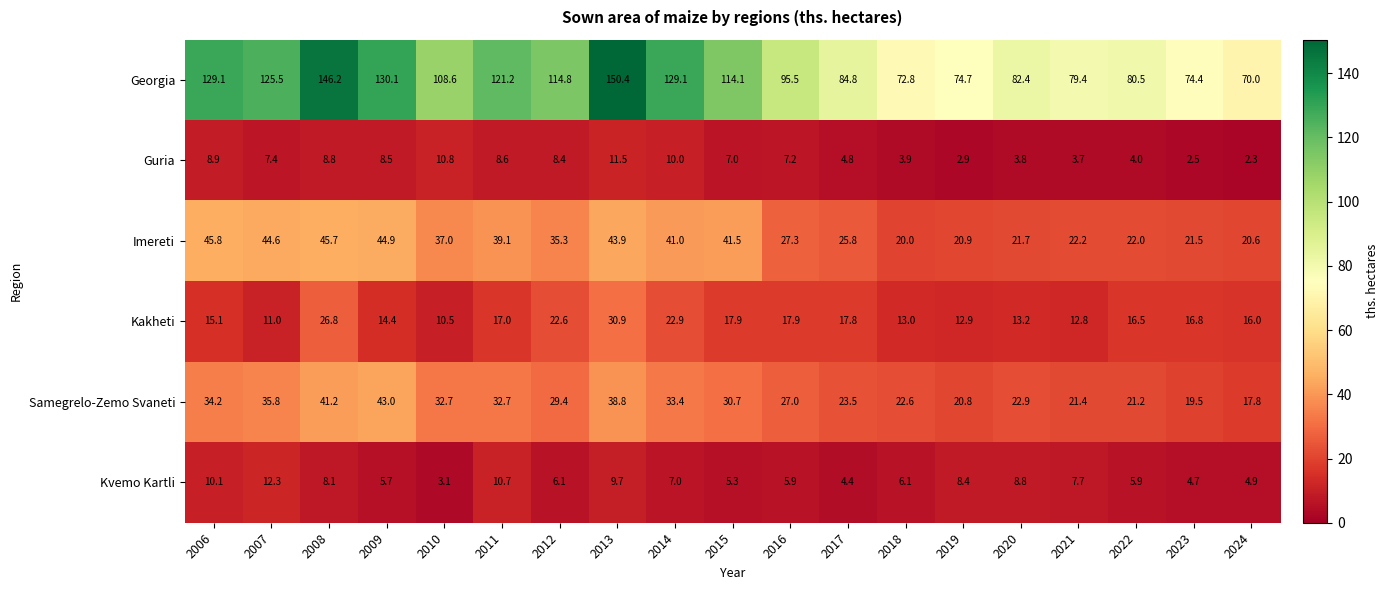

The Georgia series shows 82.4 at 2020. True or false?

True